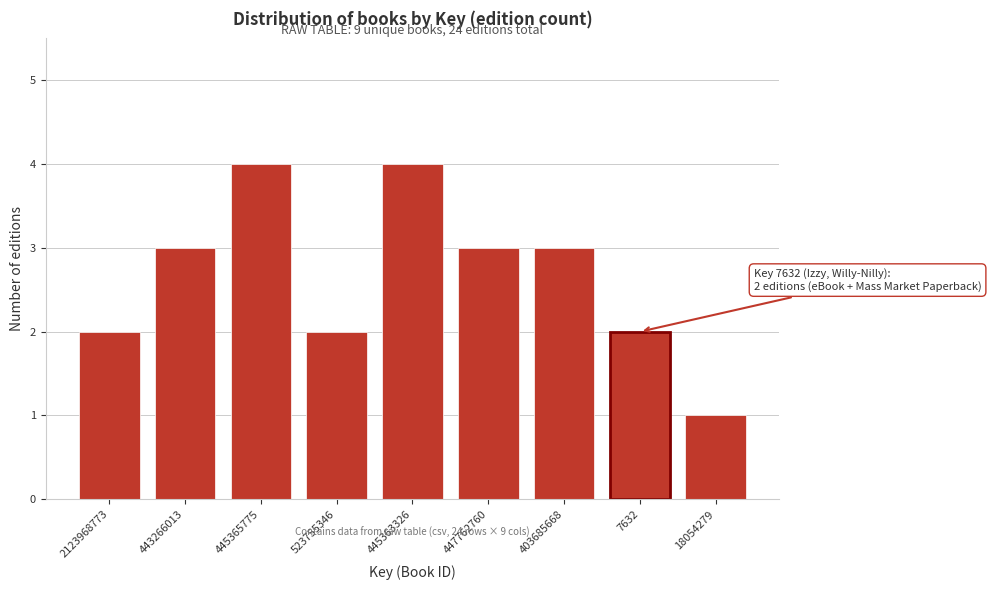

Reading left to right, transcribe all the data shown in this chart.

2123968773=2	443266013=3	445365775=4	523755346=2	445363326=4	447762760=3	403685668=3	7632=2	18054279=1